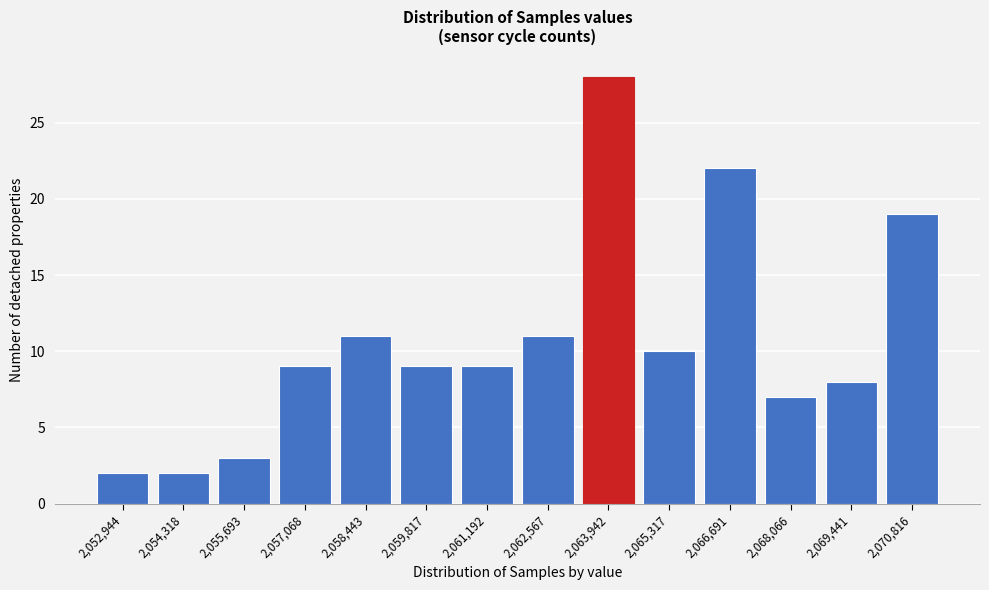

Reading left to right, what are all the values shown in this chart?

2	2	3	9	11	9	9	11	28	10	22	7	8	19